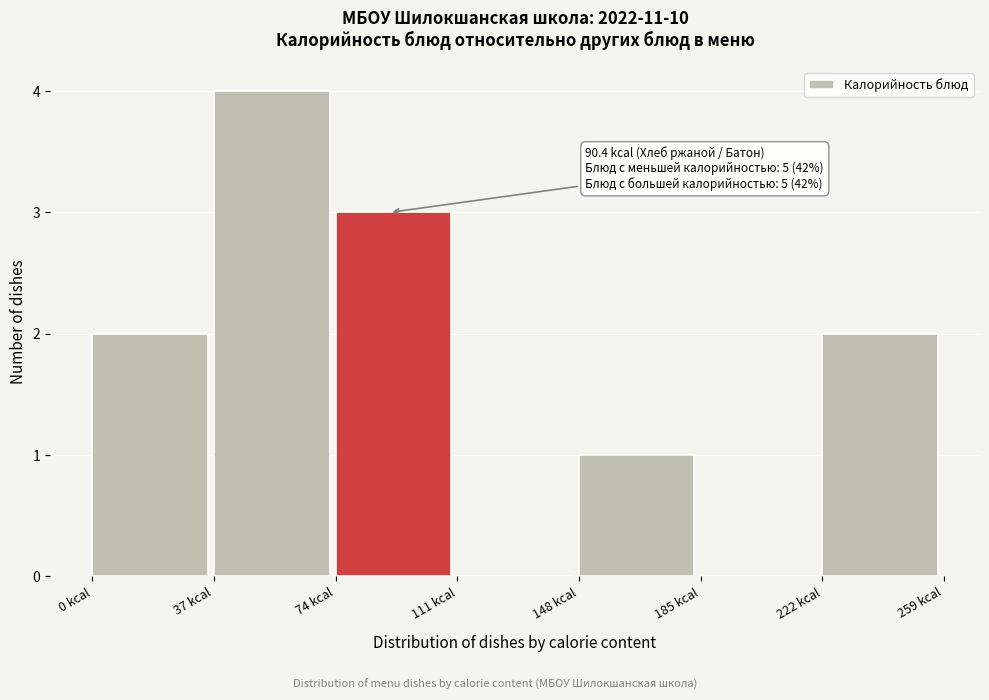

Which range on the x-axis has the tallest bar?

37 to 74